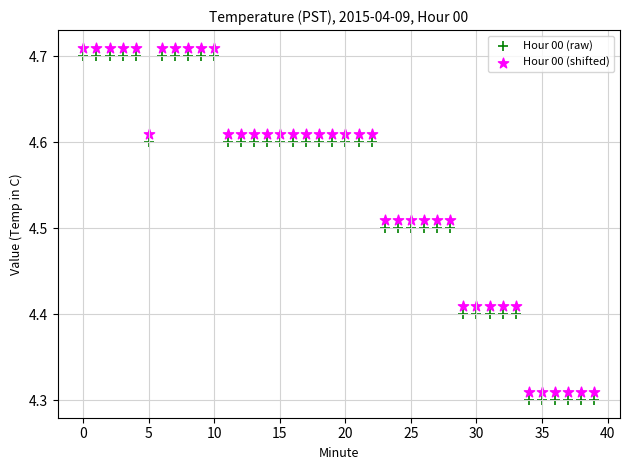

Across all data points, what is the range of Y values (max minus min)?

0.4